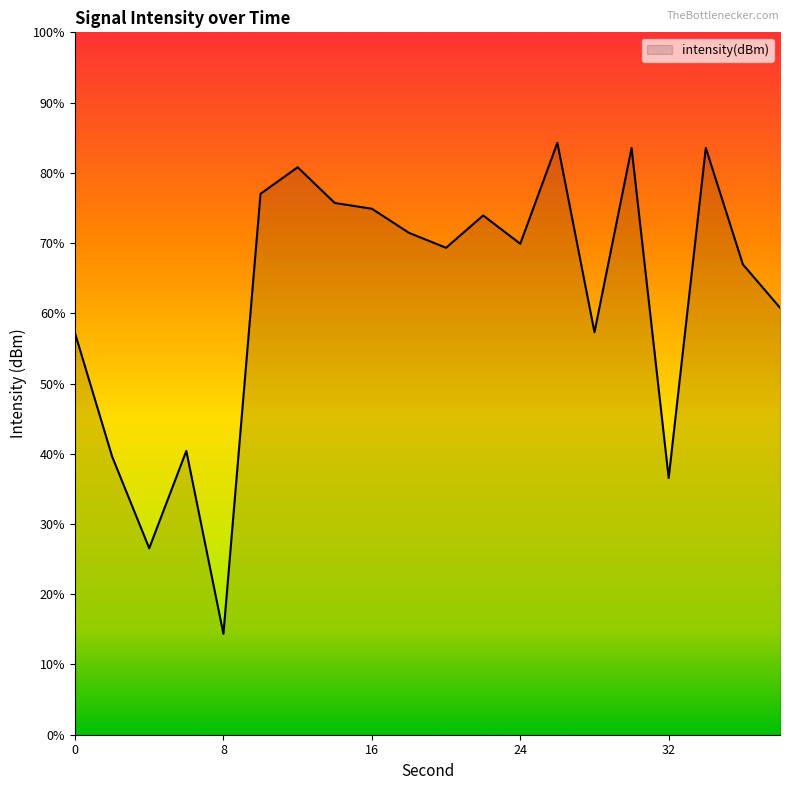

Rank the categories by value from lowest to highest.

8, 4, 32, 2, 6, 0, 28, 38, 36, 20, 24, 18, 22, 16, 14, 10, 12, 30, 34, 26